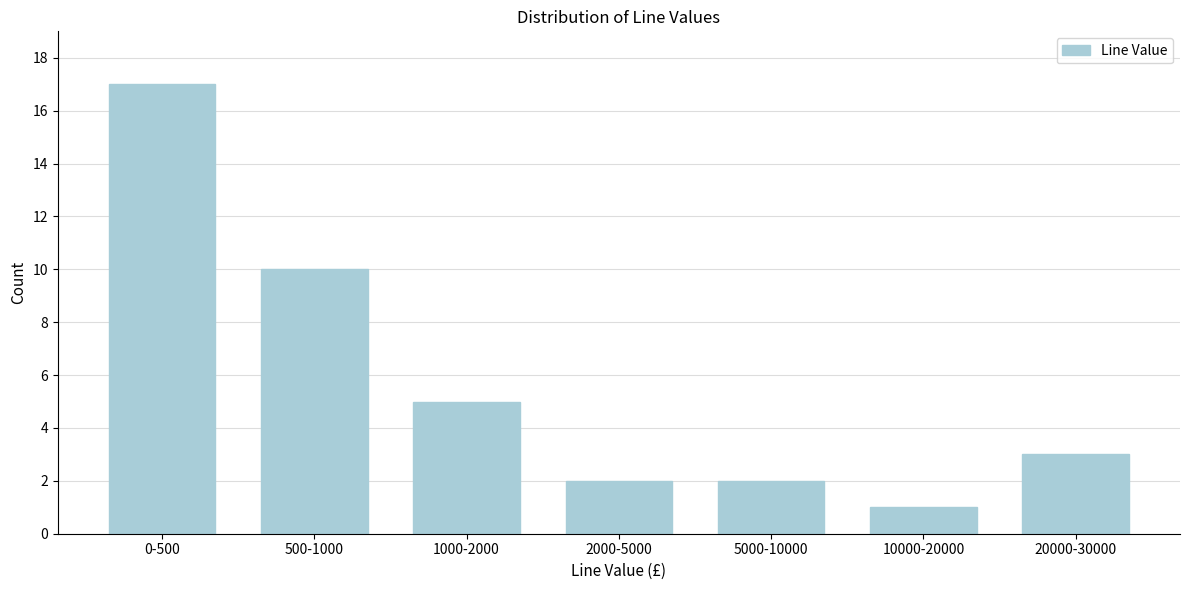

Reading left to right, transcribe all the data shown in this chart.

0-500=17	500-1000=10	1000-2000=5	2000-5000=2	5000-10000=2	10000-20000=1	20000-30000=3